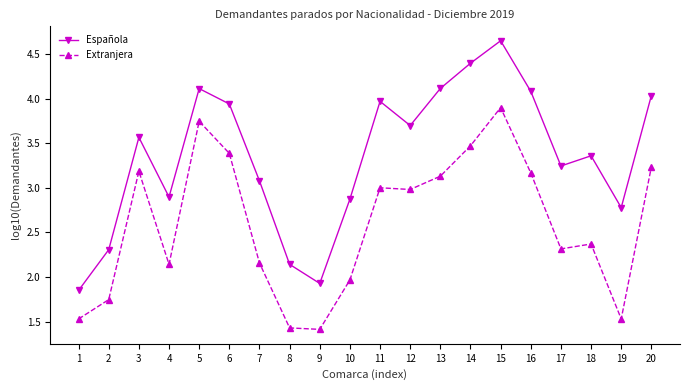

What is the difference between the maximum and minimum values in the Extranjera series?

2.5